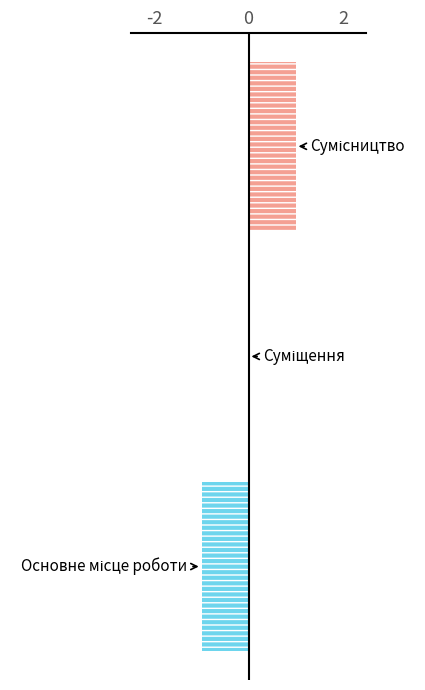

Are the bars horizontal?

Yes